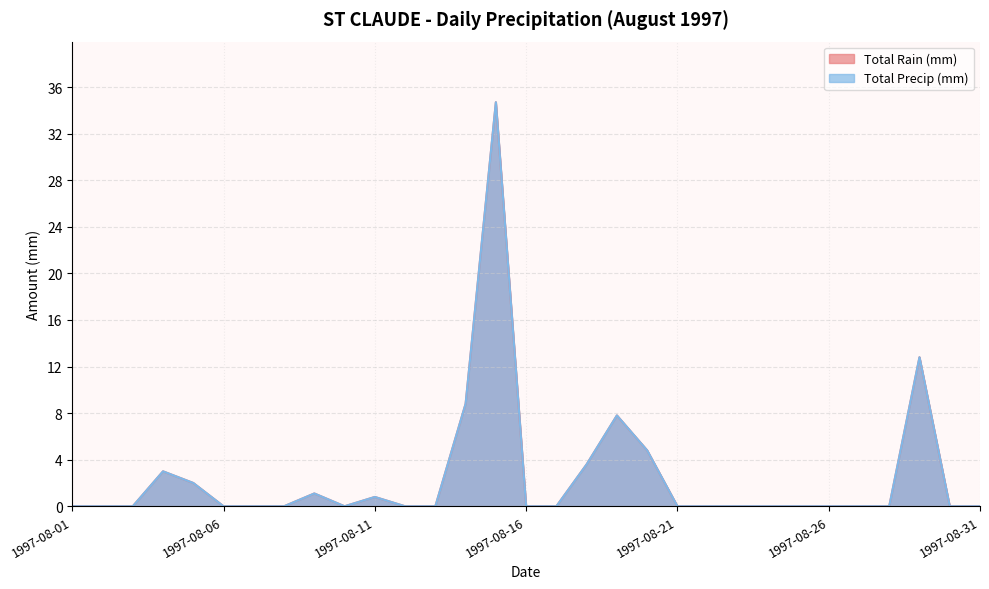

How many interior local valleys does the Total Precip (mm) series have?

1